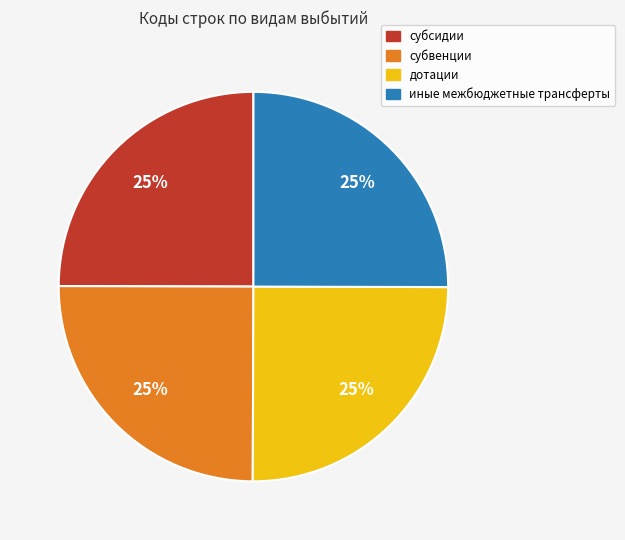

The субвенции slice represents 12% of the pie. True or false?

False